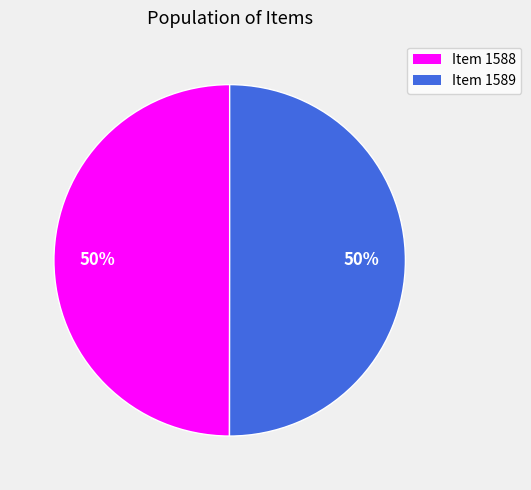

Do Item 1588 and Item 1589 together represent more than half of the pie?

Yes